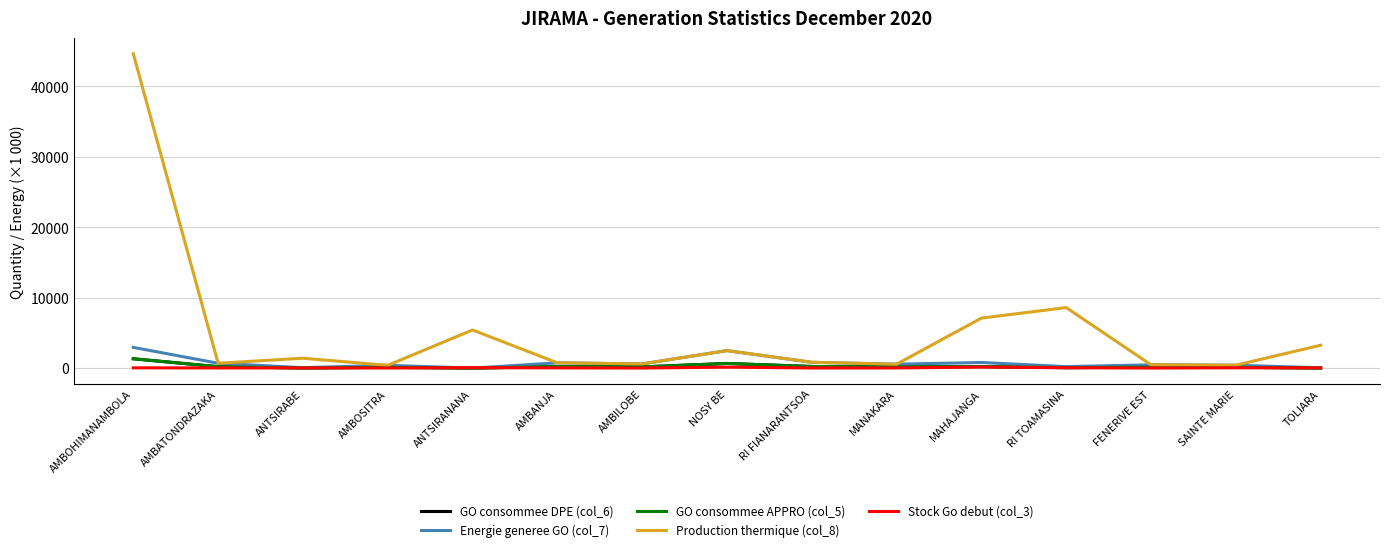

What is the maximum value shown in the chart?

44613.3